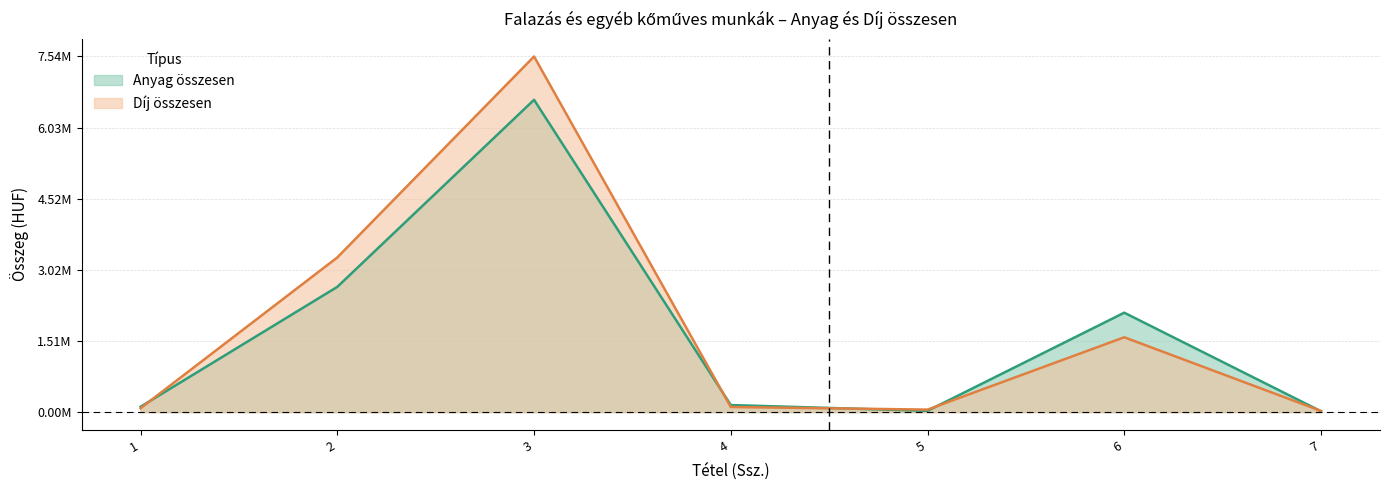

Reading right to left, what are all the values shown in this chart?

Anyag összesen: 7=0.0	6=0.3	5=0.0	4=0.0	3=0.9	2=0.4	1=0.0
Díj összesen: 7=0.0	6=0.2	5=0.0	4=0.0	3=1.0	2=0.4	1=0.0